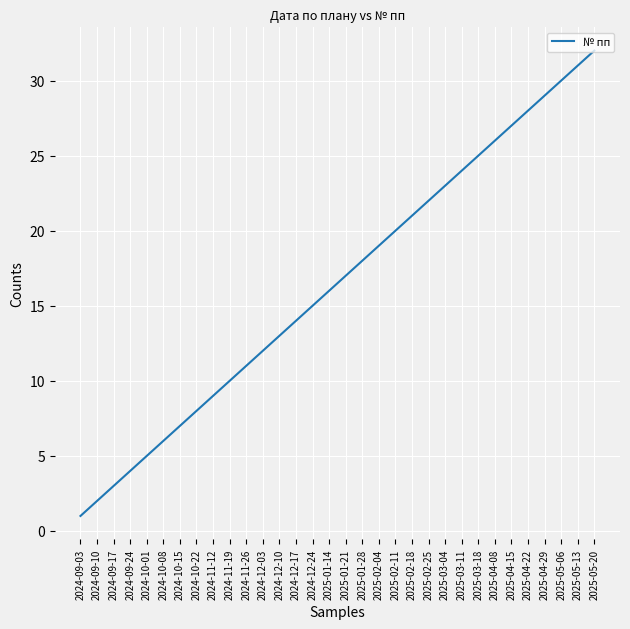

What is the difference between the maximum and minimum values?

31